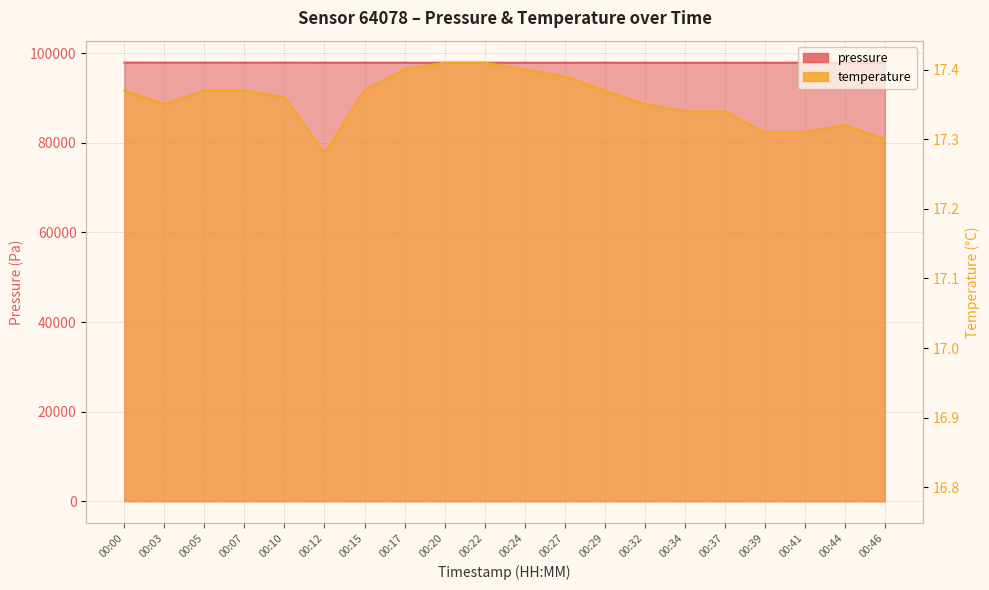

What is the difference between the temperature values at 00:22 and 00:46?

0.1